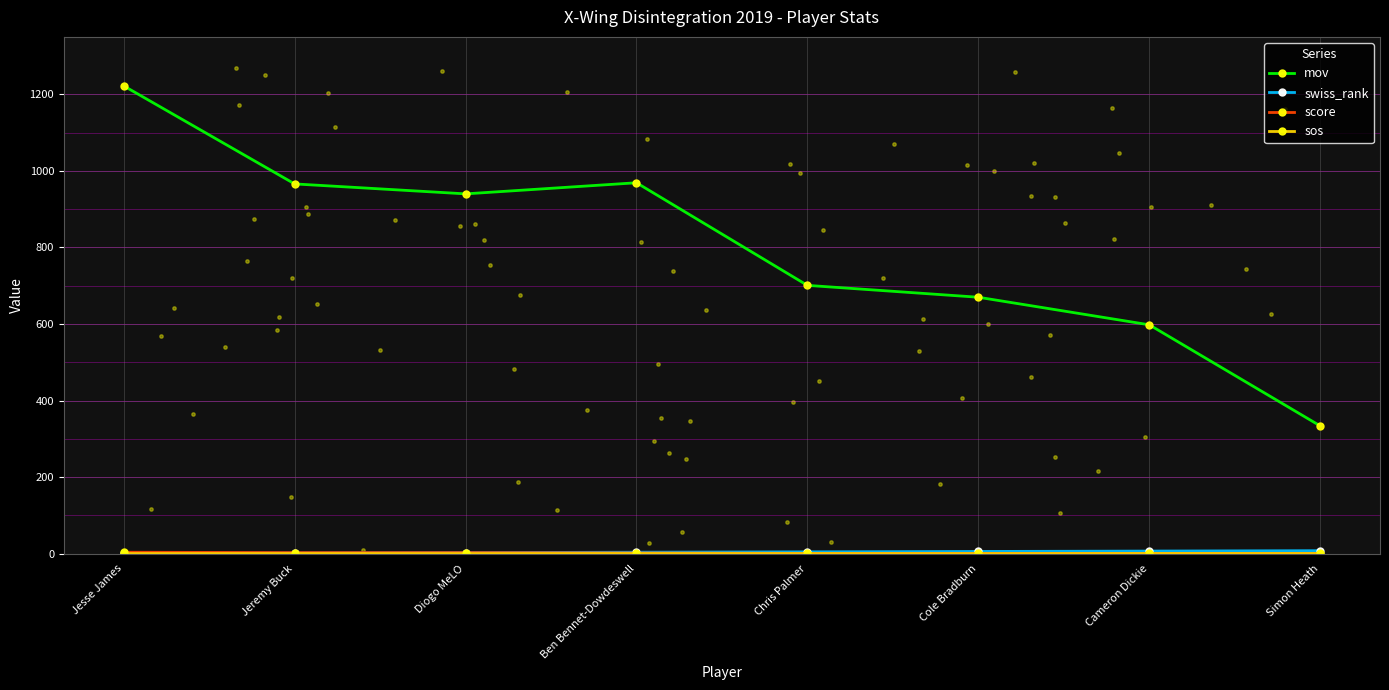

What is the total value across all series at Diogo MeLO?

946.4